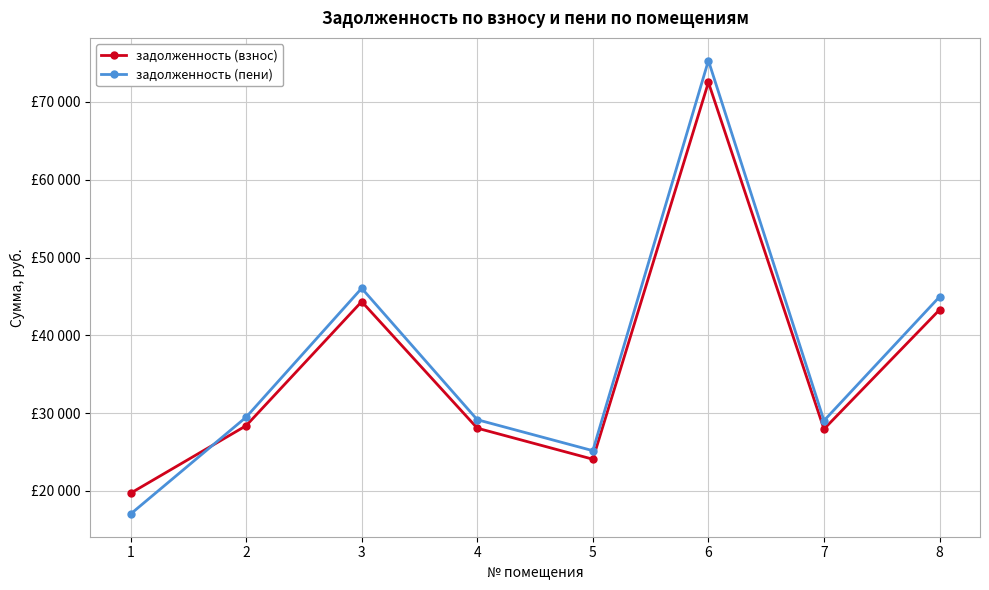

The задолженность (пени) series shows 20207.6 at 8. True or false?

False